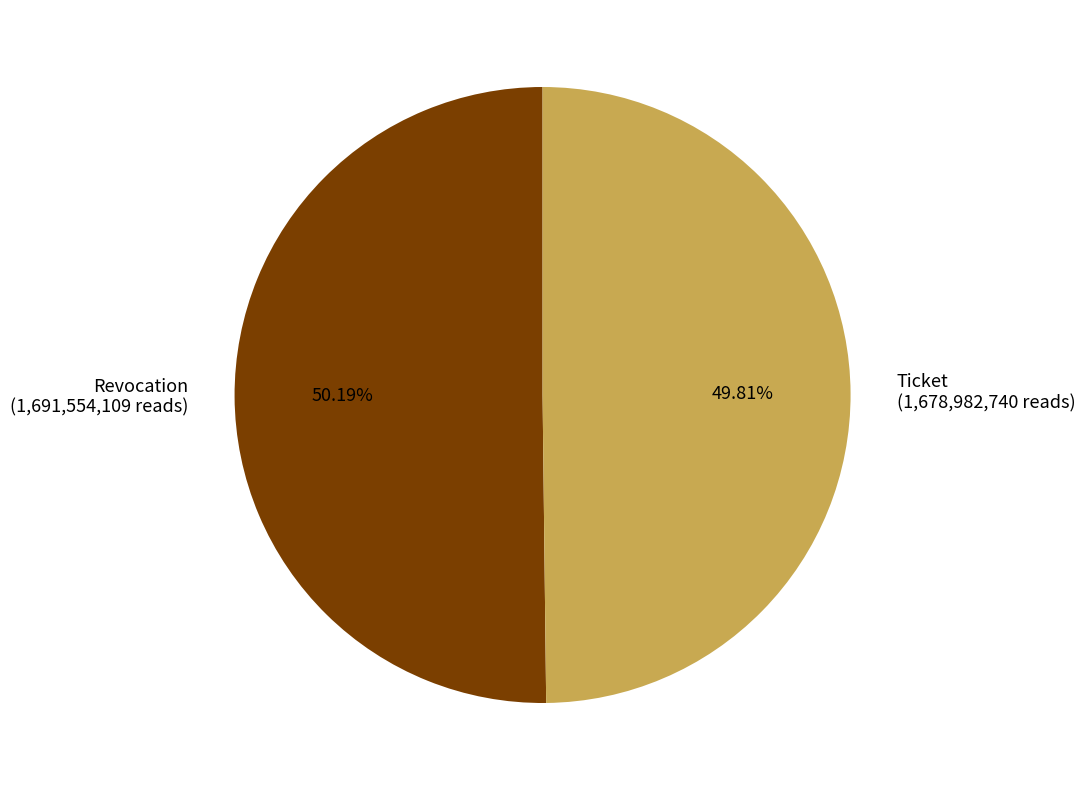

Approximately how many times larger is the value at Ticket (1,678,982,740 reads) compared to Revocation (1,691,554,109 reads)?

1.0